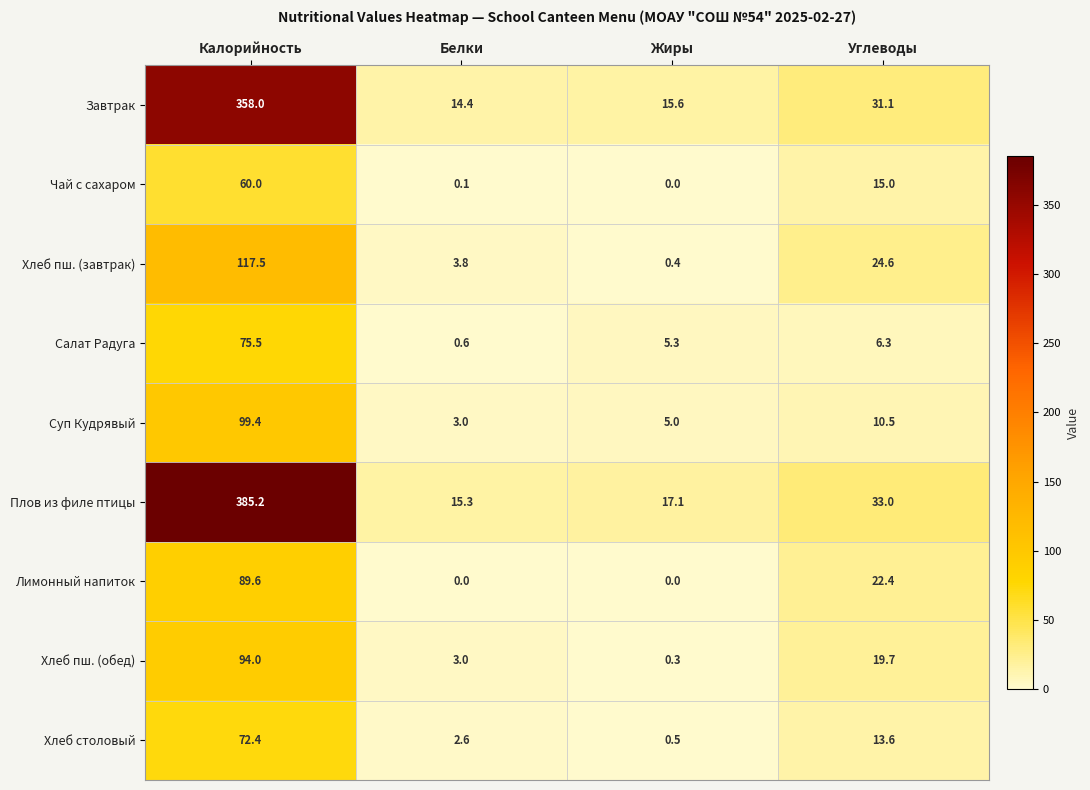

What is the difference between the highest and lowest values at Белки?

15.3